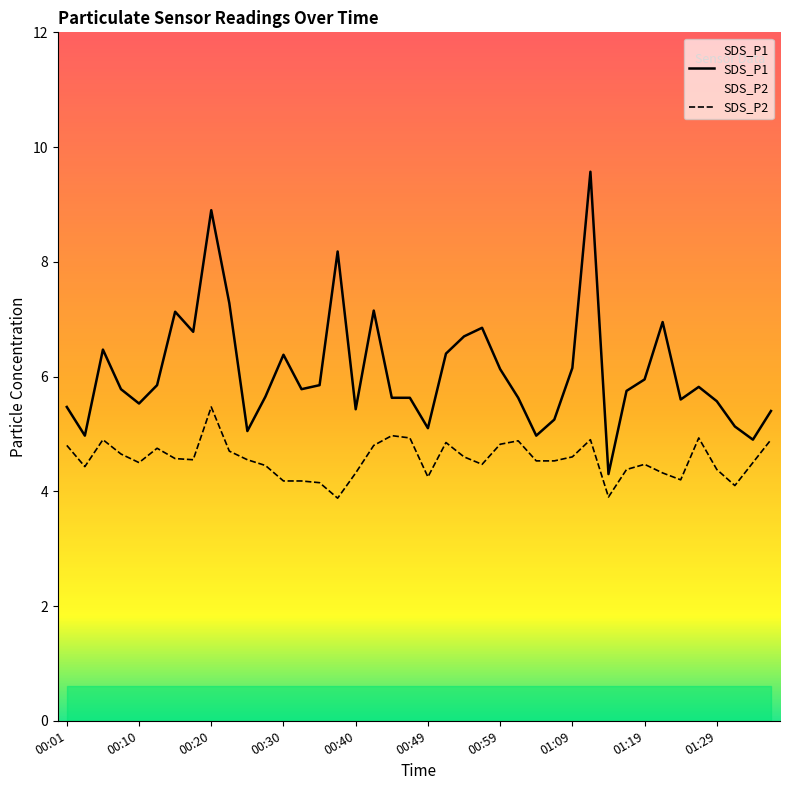

What is the label of the 5th point from the right?

01:26